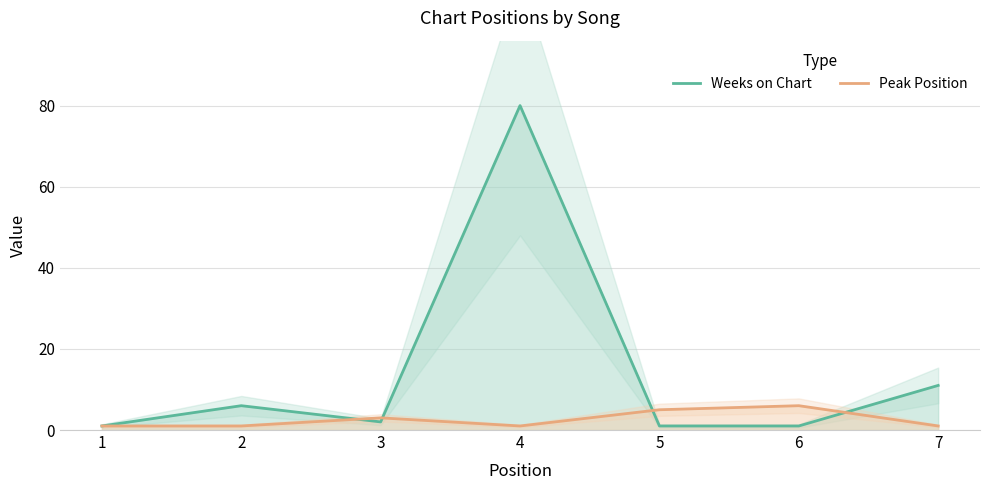

Rank the series by their average value, from lowest to highest.

Peak Position, Weeks on Chart